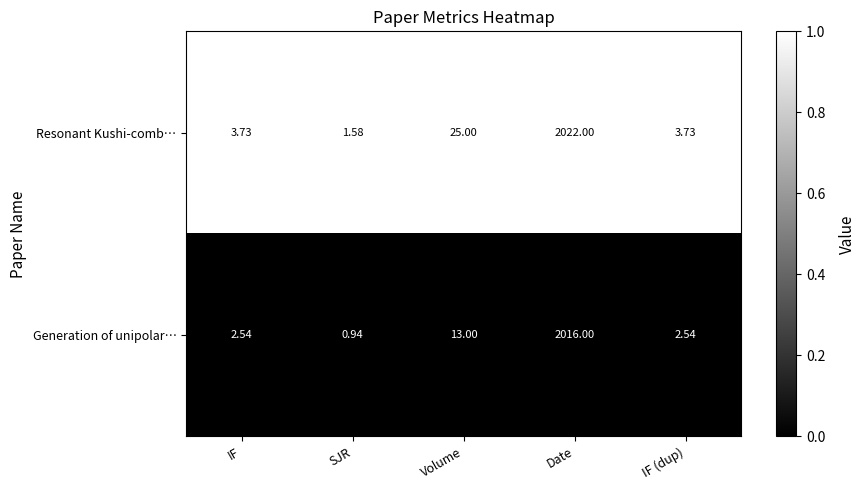

Which category has the lowest value in the Resonant Kushi-comb… series?

SJR